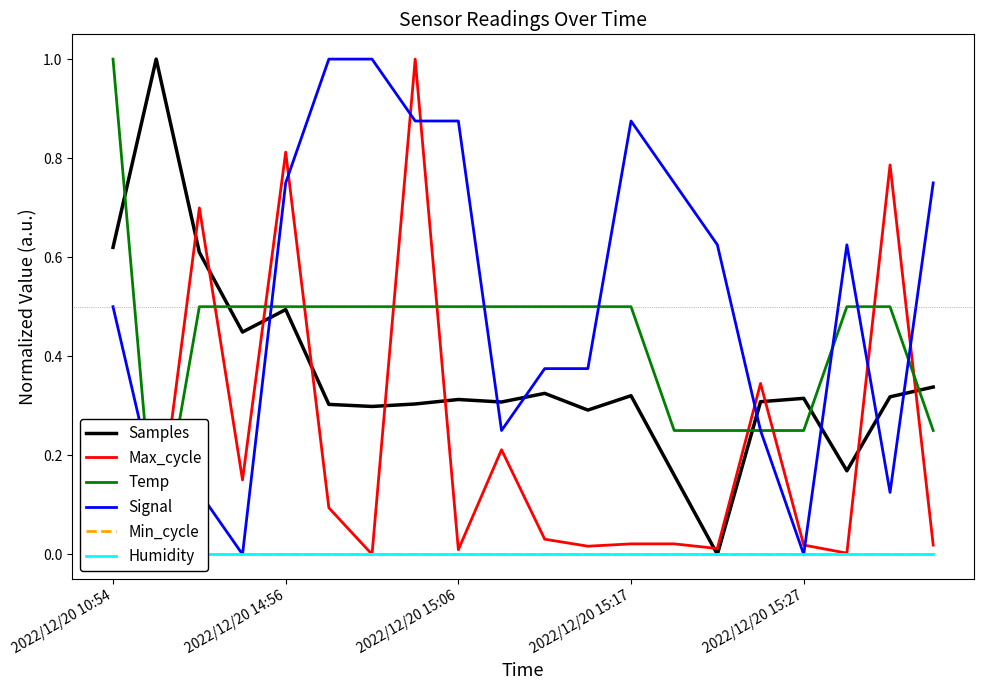

What position from the right is 11?

9